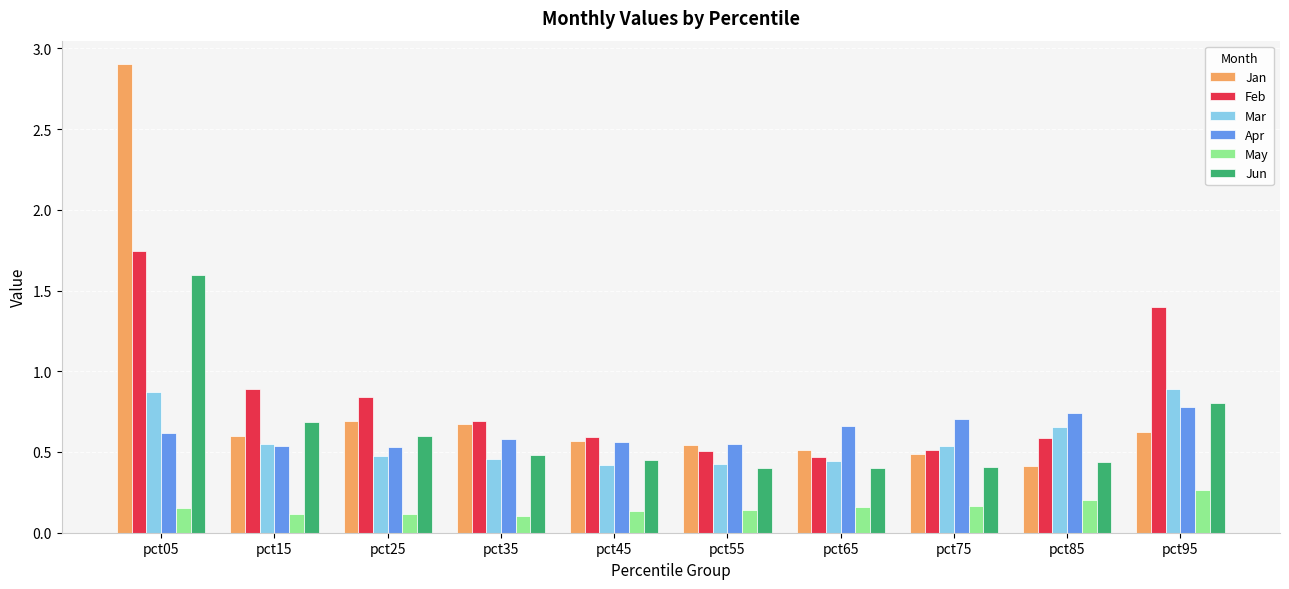

Which series has the largest range (max minus min)?

Jan